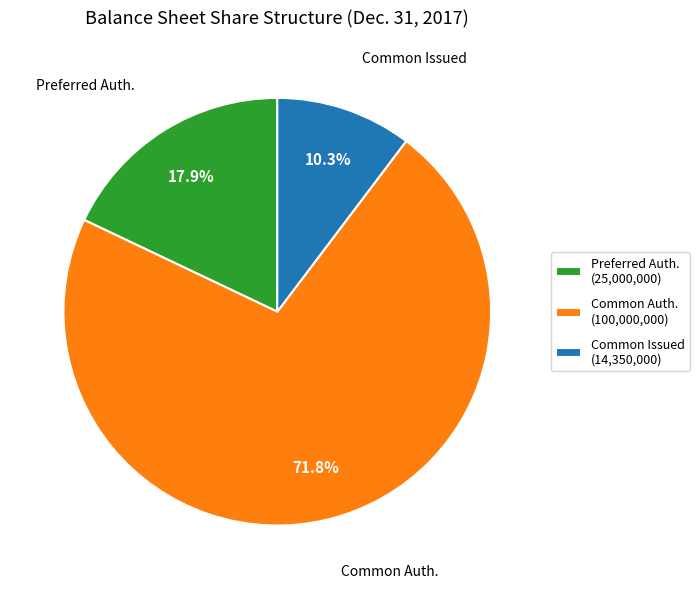

Which has a higher value, Common Issued (14,350,000) or Preferred Auth. (25,000,000)?

Preferred Auth. (25,000,000)